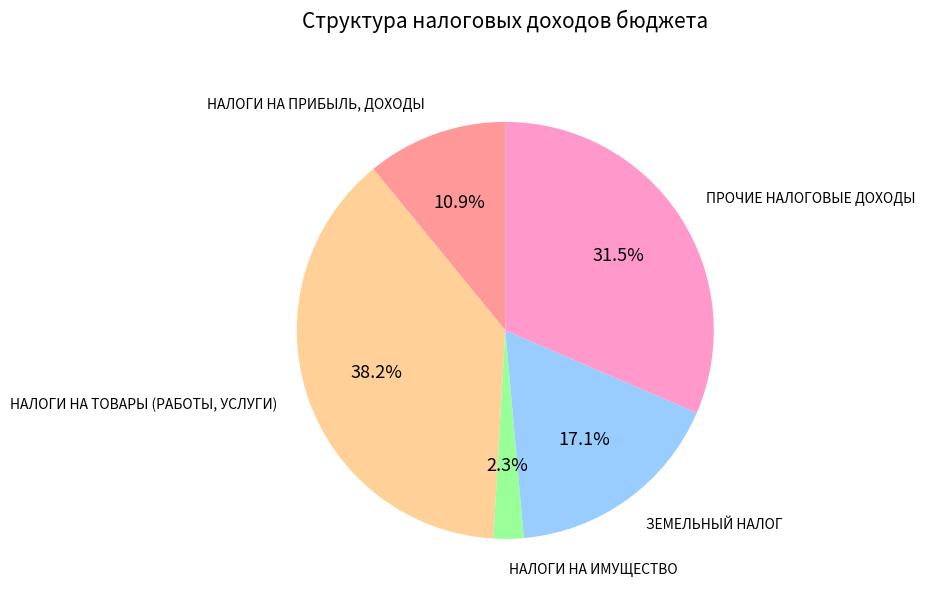

Is there any slice that represents more than half of the pie?

No